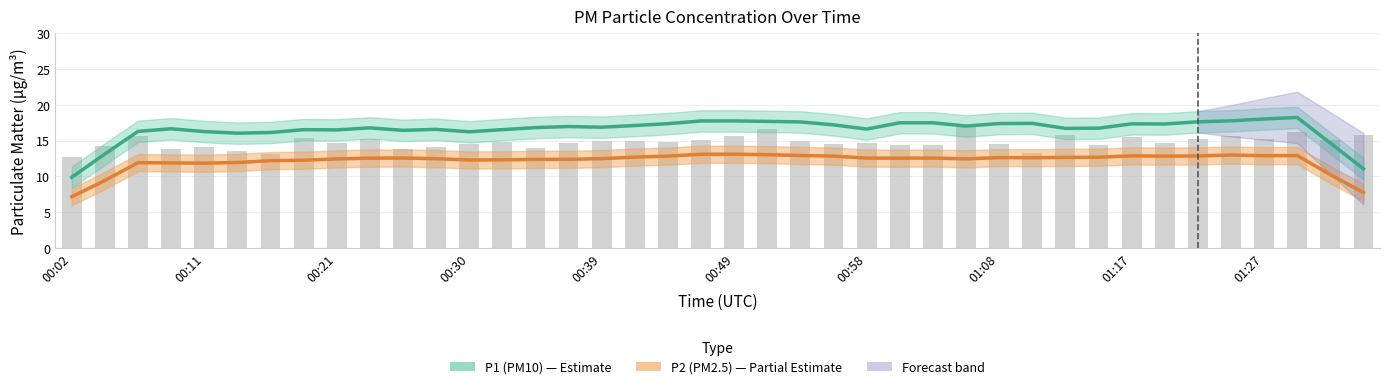

What is the difference between the second highest and second lowest values in the P1 (PM10) series?

7.0